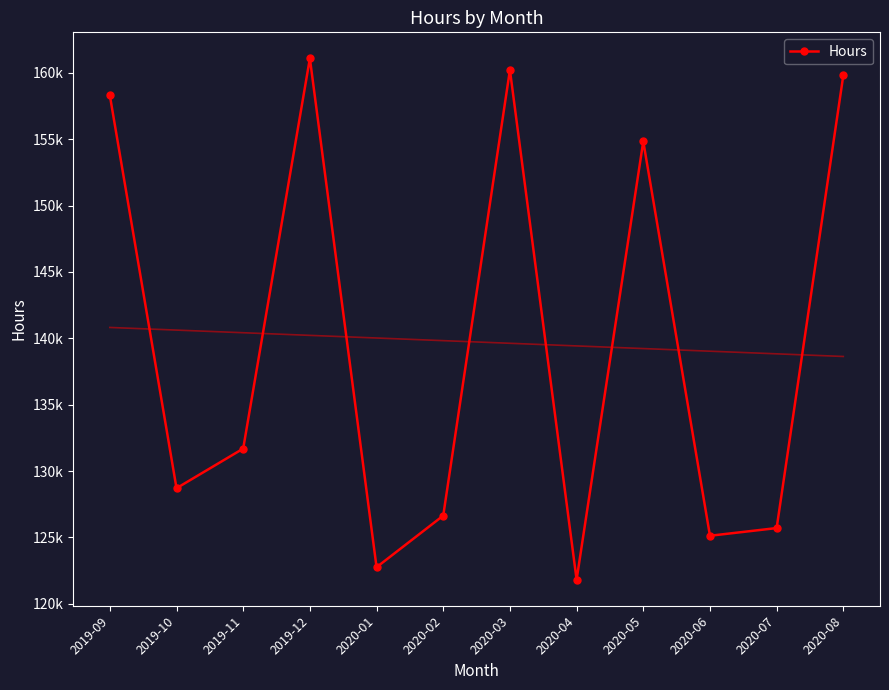

What is the label of the 11th point from the right?

2019-10